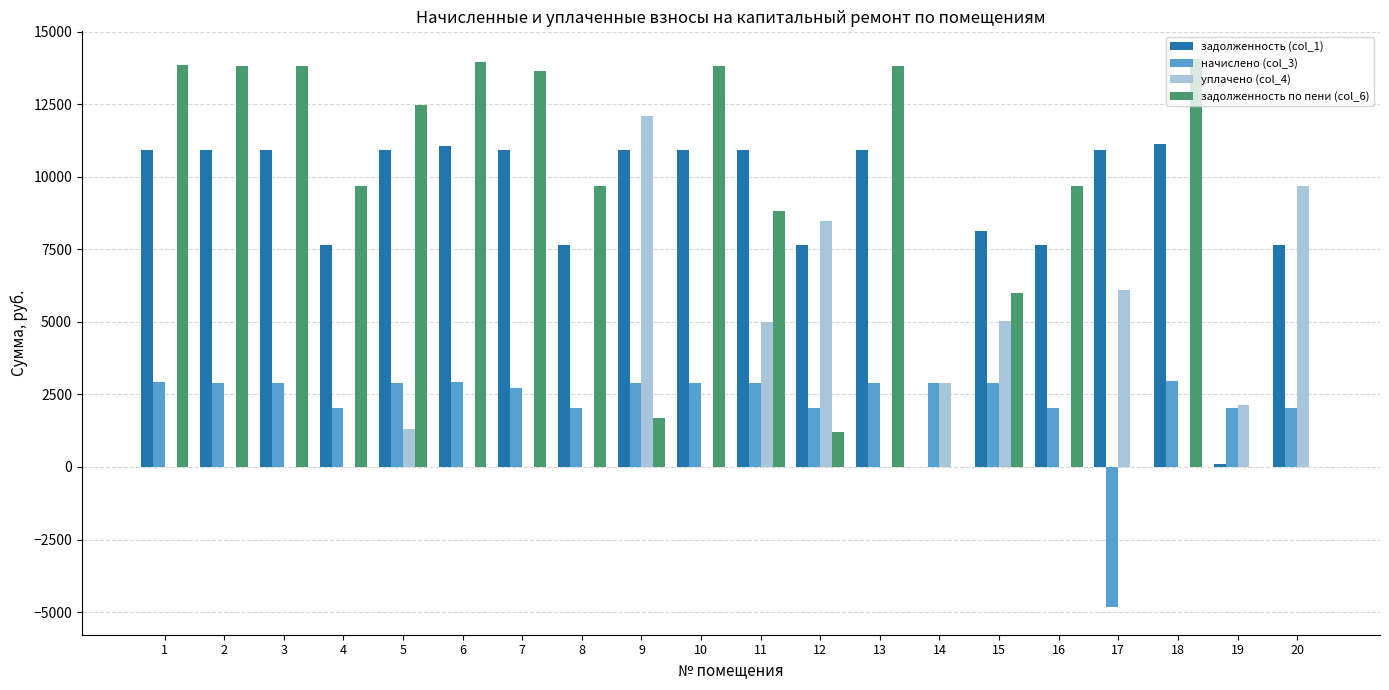

What is the sum of the задолженность по пени (col_6) values at 12 and 3?

14999.1